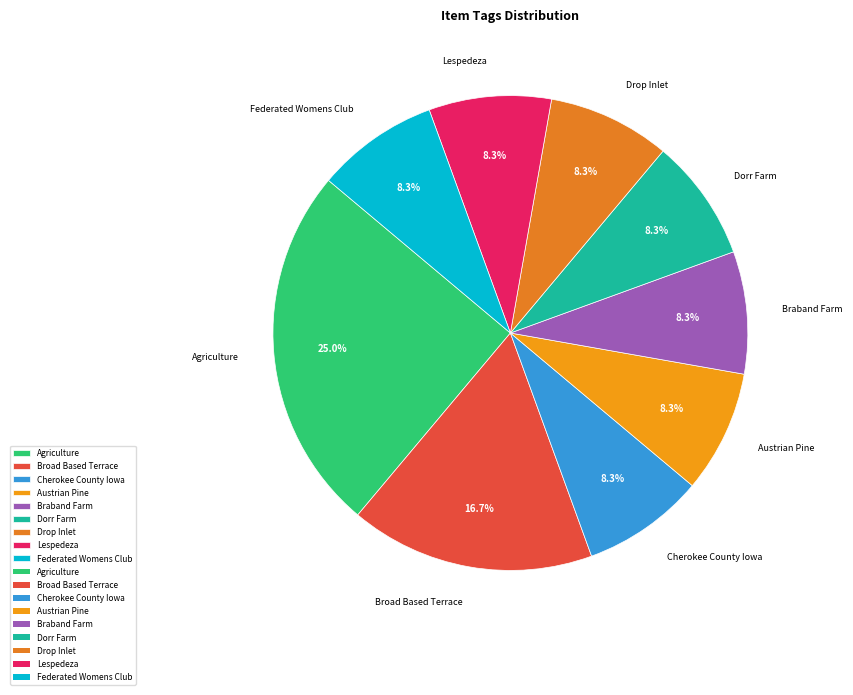

What is the largest slice in the pie chart?

Agriculture